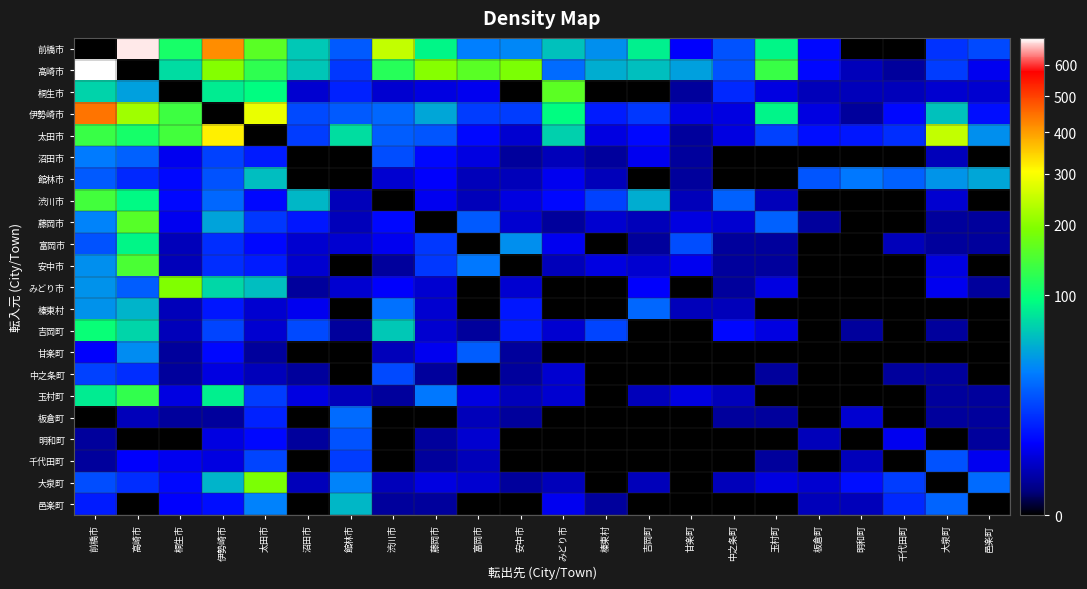

What is the difference between the highest and lowest values at 邑楽町?

49